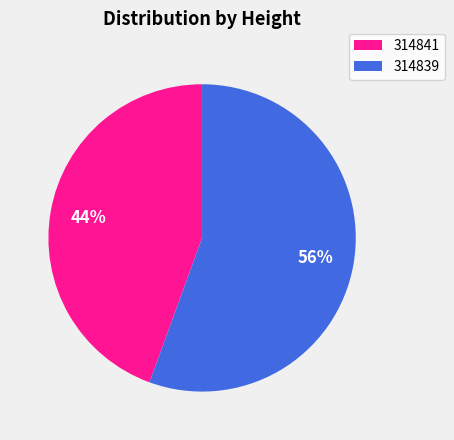

Rank the categories by value from highest to lowest.

314839, 314841